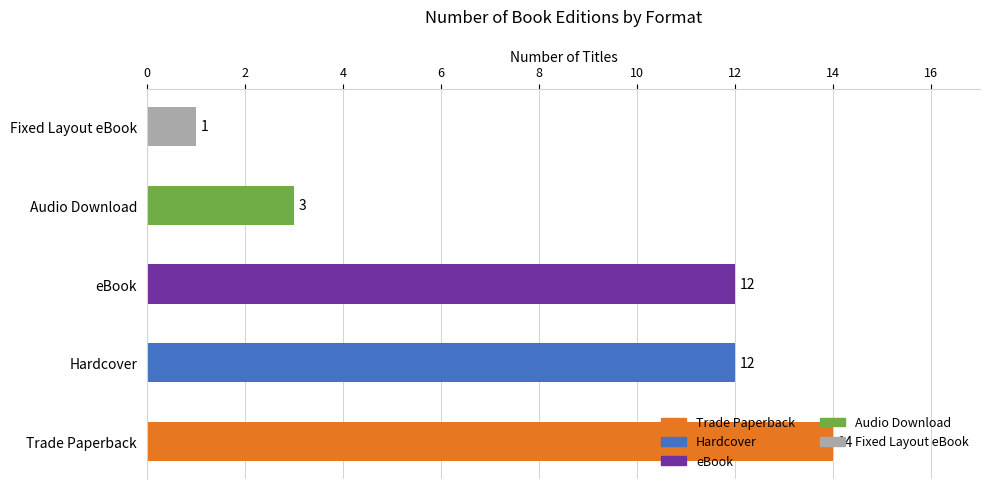

What is the change in value from Trade Paperback to Fixed Layout eBook?

-13